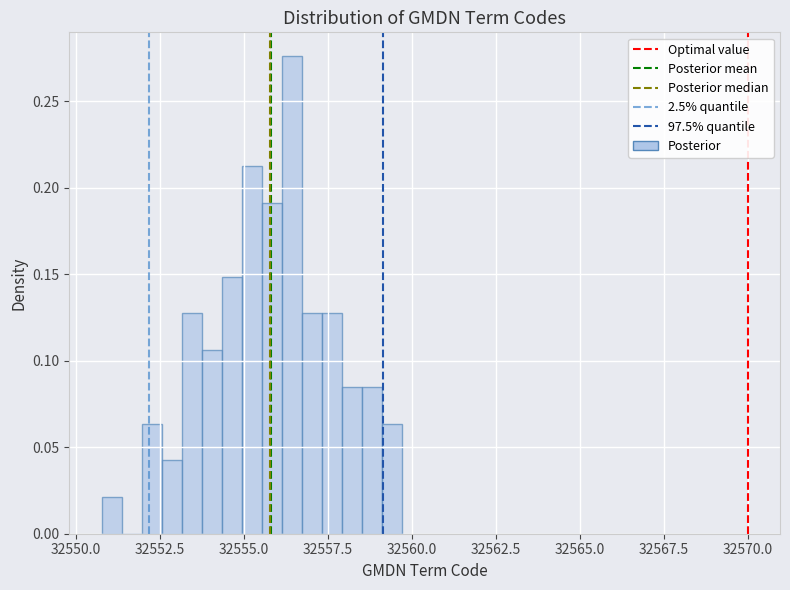

Read against the x-axis, roughly where is the centre of the tallest bar?

32556.5